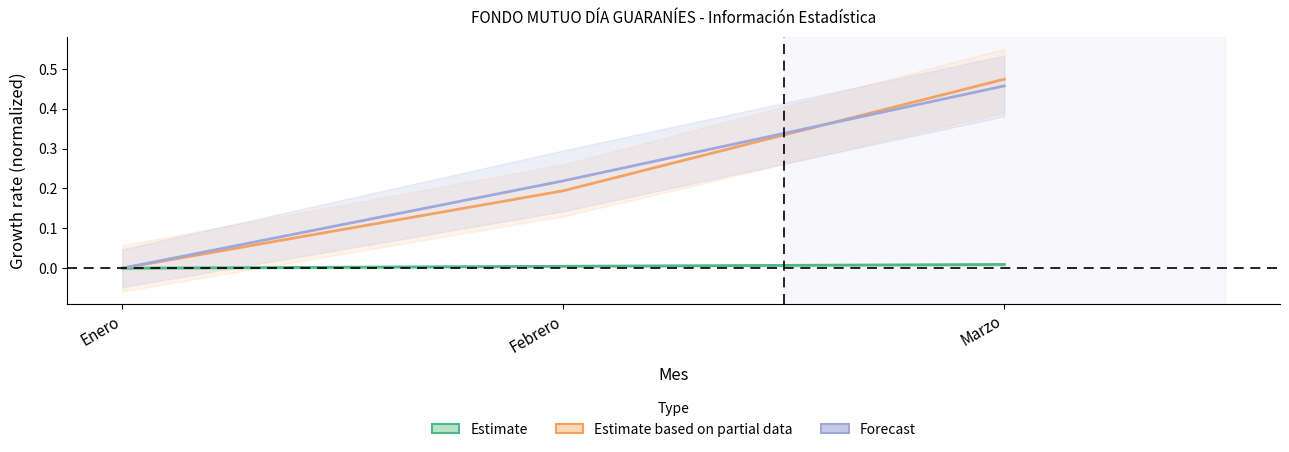

Reading right to left, what are all the values shown in this chart?

Estimate (Valor Cuota): Marzo=0.0	Febrero=0.0	Enero=0.0
Estimate based on partial data (Patrimonio Neto): Marzo=0.5	Febrero=0.2	Enero=0.0
Forecast (N° de Partícipes): Marzo=0.5	Febrero=0.2	Enero=0.0